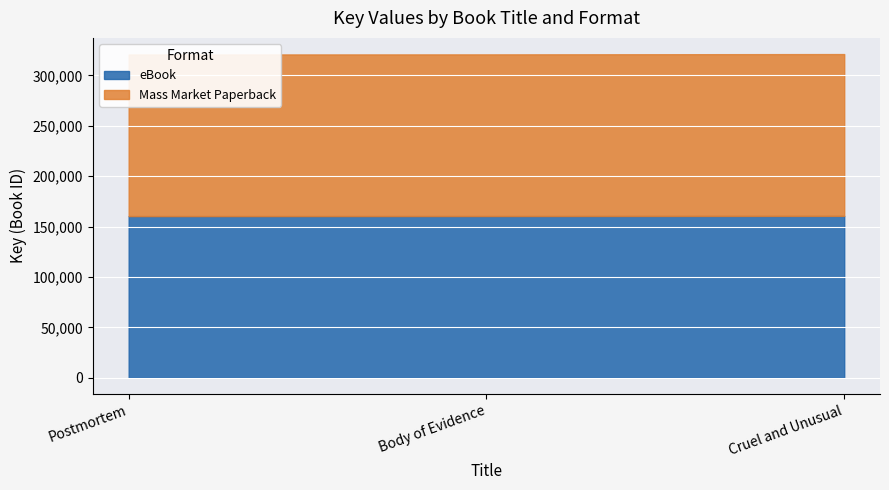

Reading left to right, extract all data points from this chart.

eBook: Postmortem=160372	Body of Evidence=160428	Cruel and Unusual=160585
Mass Market Paperback: Postmortem=160372	Body of Evidence=160428	Cruel and Unusual=160585